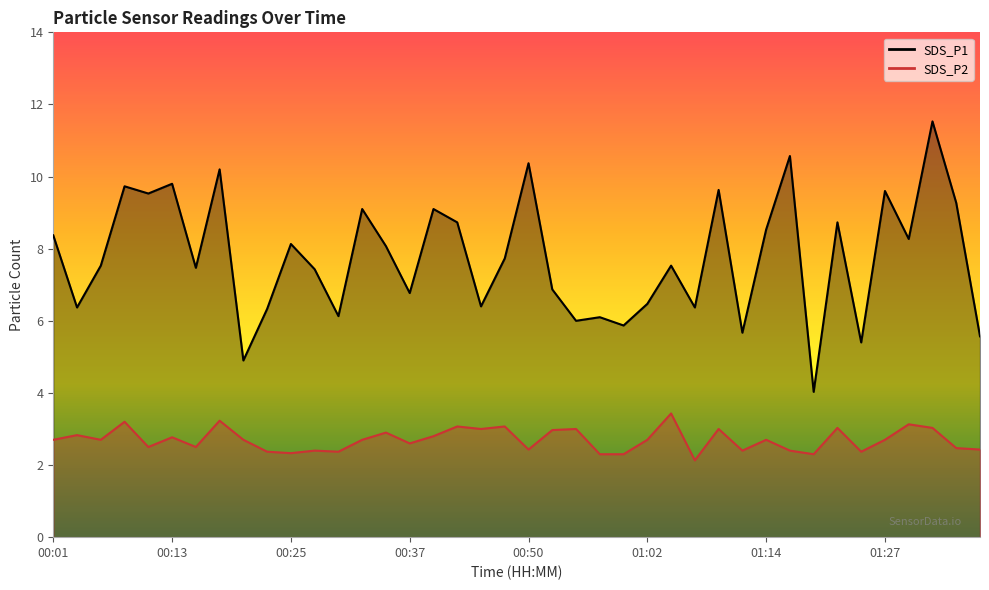

At how many categories does at least one series exceed 9?

12